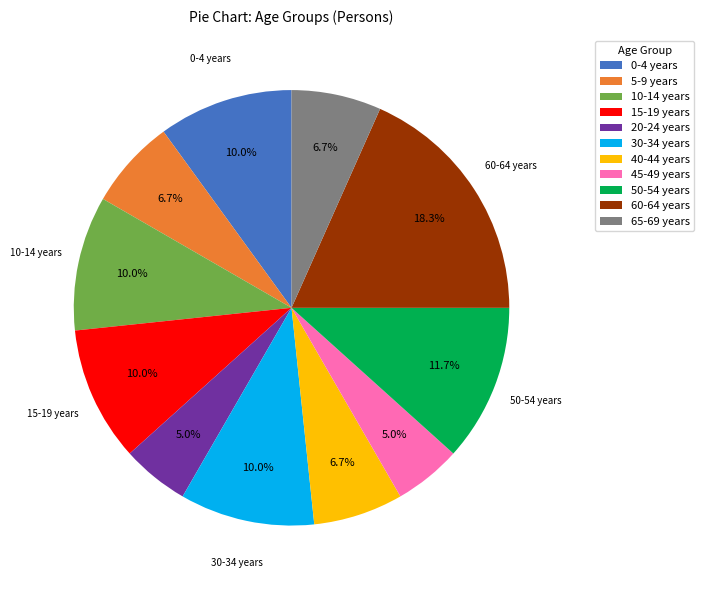

Is there any slice that represents more than half of the pie?

No